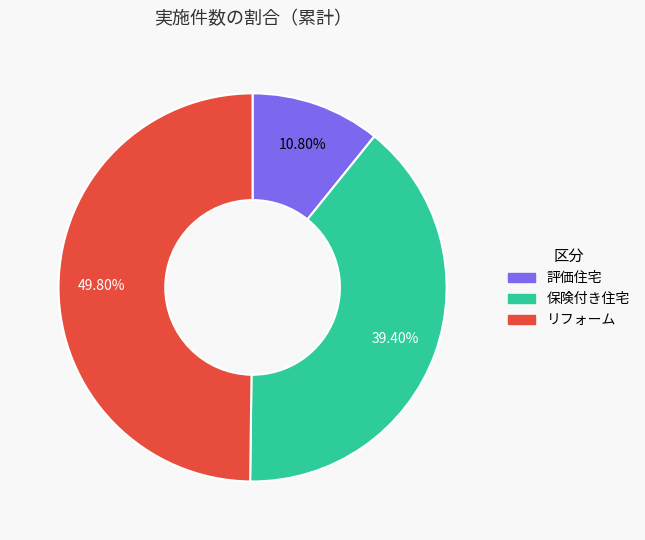

Which has a higher value, 保険付き住宅 or 評価住宅?

保険付き住宅